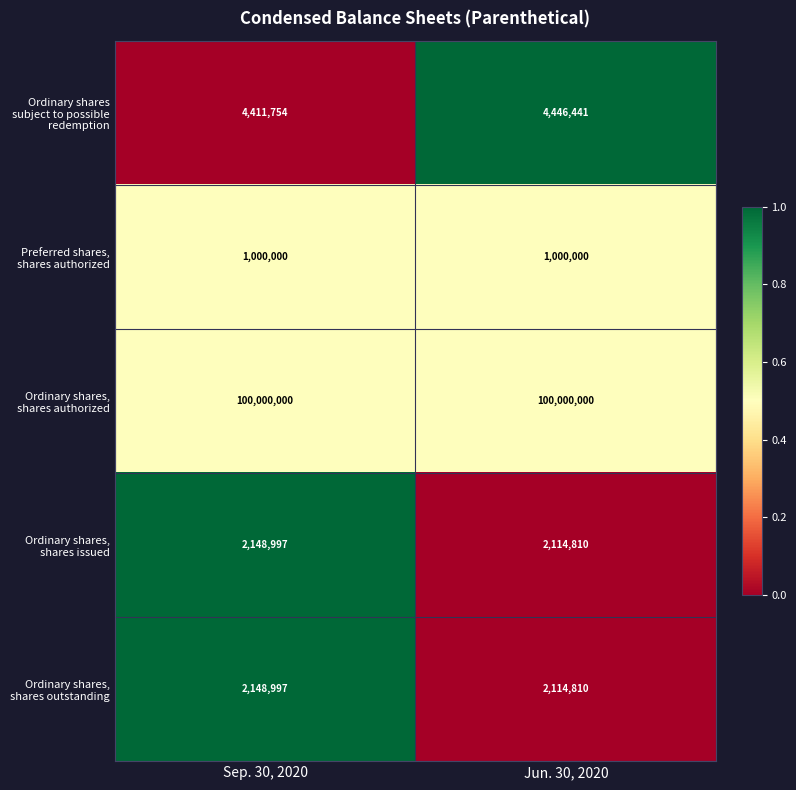

Reading right to left, transcribe all the data shown in this chart.

Ordinary shares subject to possible redemption: Jun. 30, 2020=4446441	Sep. 30, 2020=4411754
Preferred shares, shares authorized: Jun. 30, 2020=1000000	Sep. 30, 2020=1000000
Ordinary shares, shares authorized: Jun. 30, 2020=100000000	Sep. 30, 2020=100000000
Ordinary shares, shares issued: Jun. 30, 2020=2114810	Sep. 30, 2020=2148997
Ordinary shares, shares outstanding: Jun. 30, 2020=2114810	Sep. 30, 2020=2148997